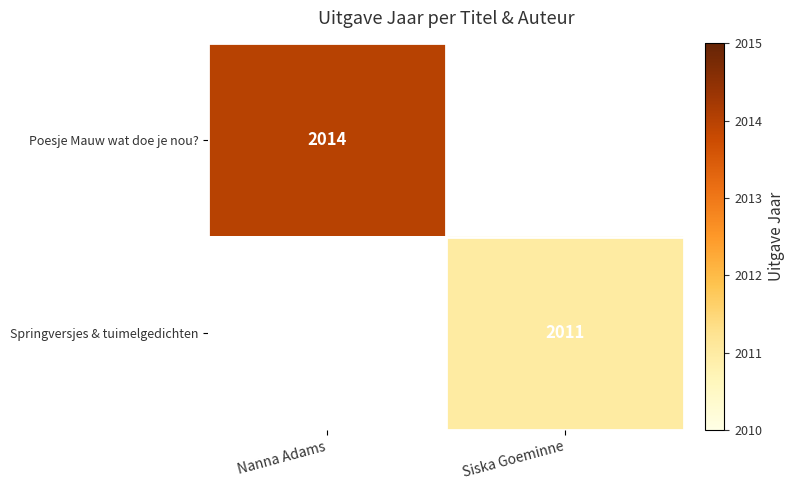

Is it true that Springversjes & tuimelgedichten equals 1248 at Siska Goeminne?

False